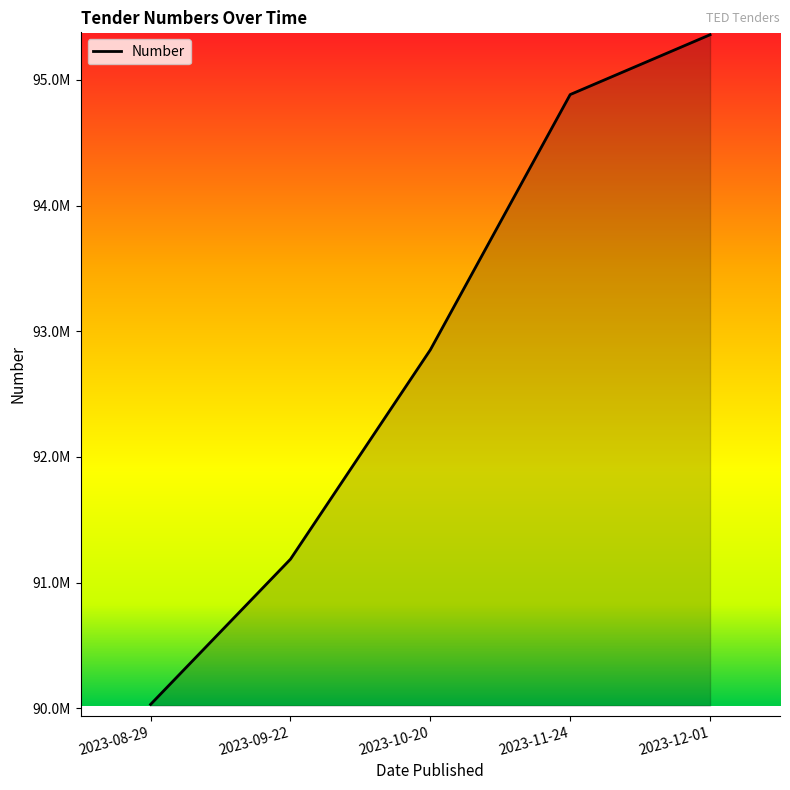

What is the label of the 4th point from the right?

2023-09-22